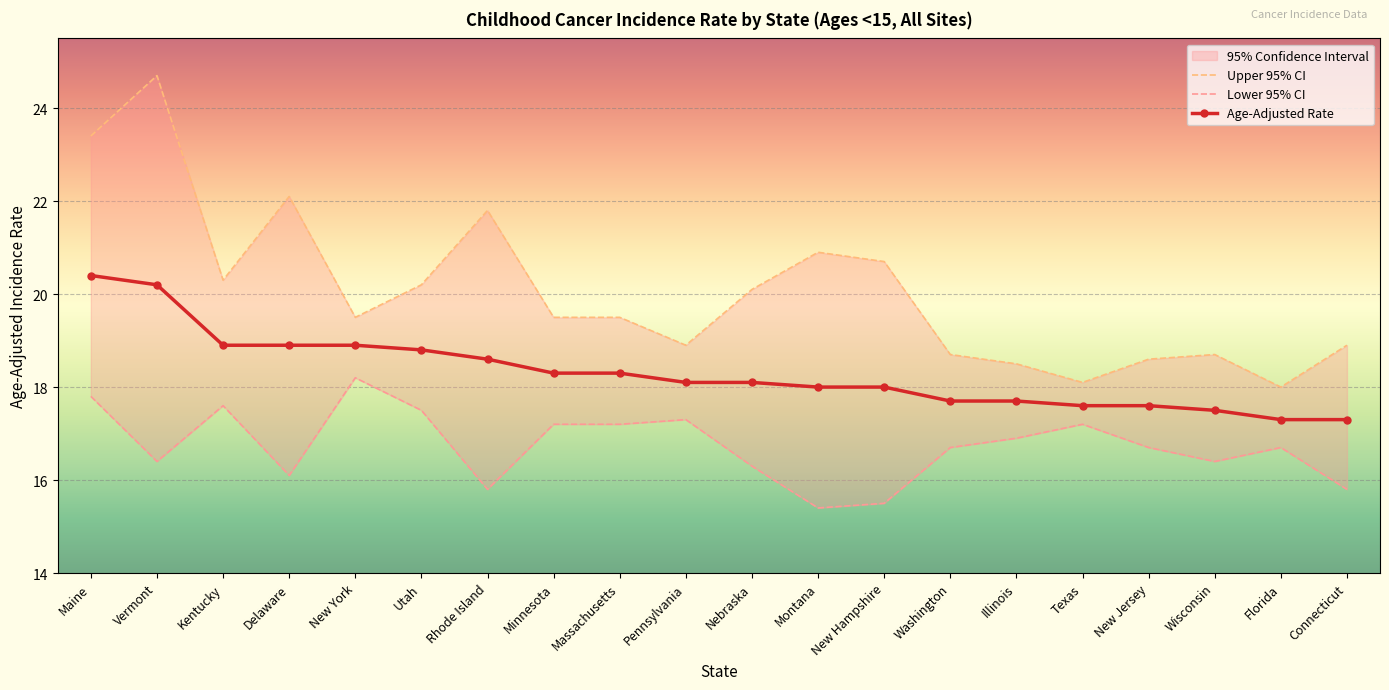

What is the label of the 19th point from the right?

Vermont